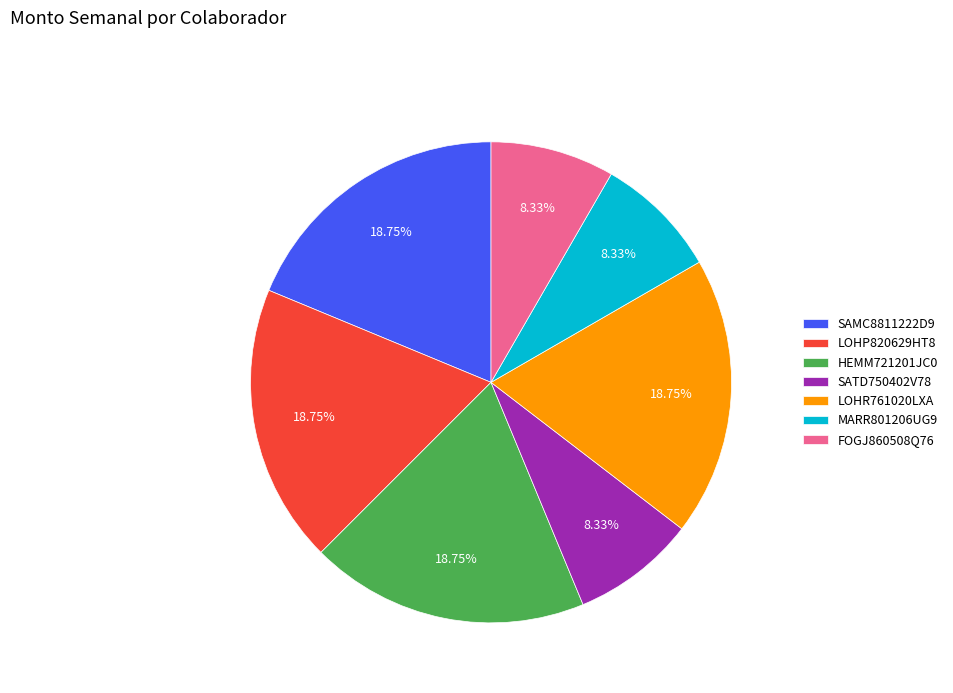

Is the sum of LOHR761020LXA and SATD750402V78 greater than half?

No